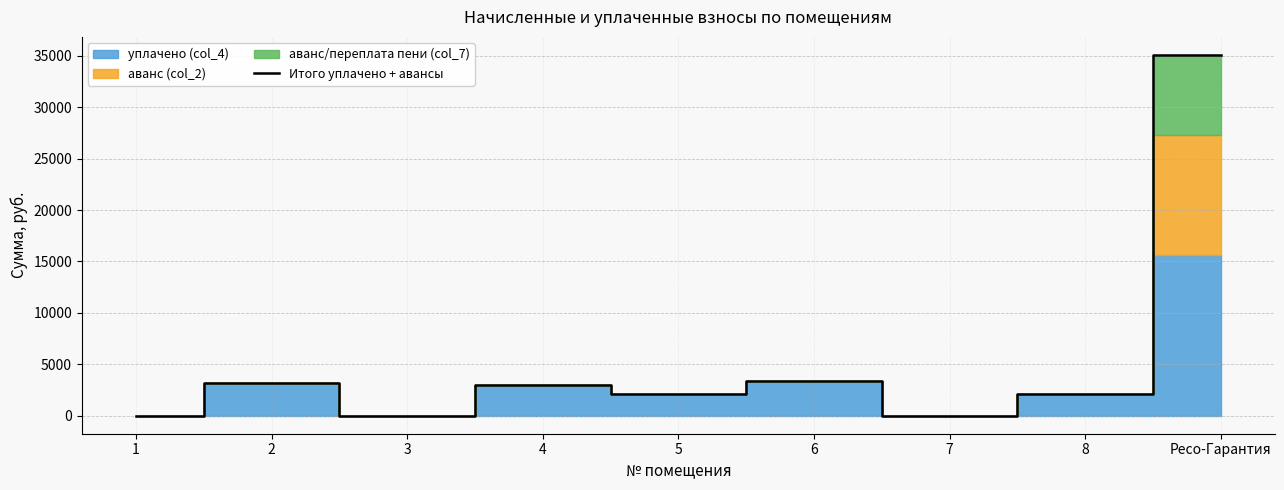

List the labels in order of value, largest first.

Ресо-Гарантия, 6, 2, 4, 8, 5, 1, 3, 7